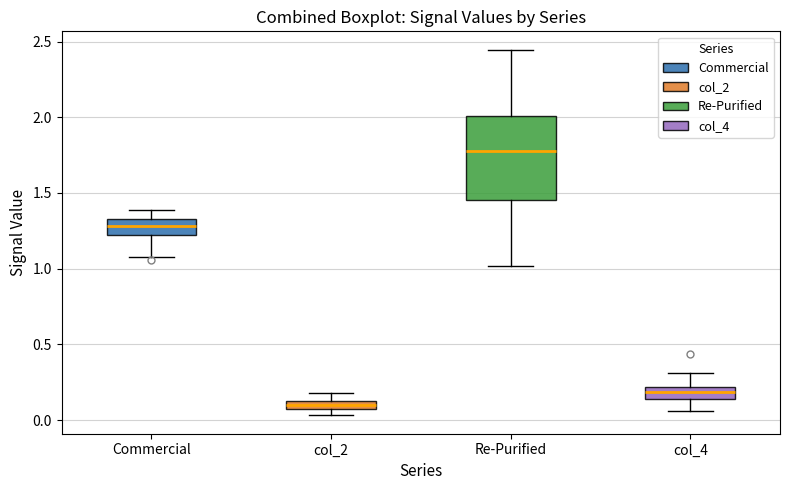

Where does the median line of the box for Commercial sit on the y-axis? The values are not printed on the chart, so give them approximately, as read against the axis.

1.30